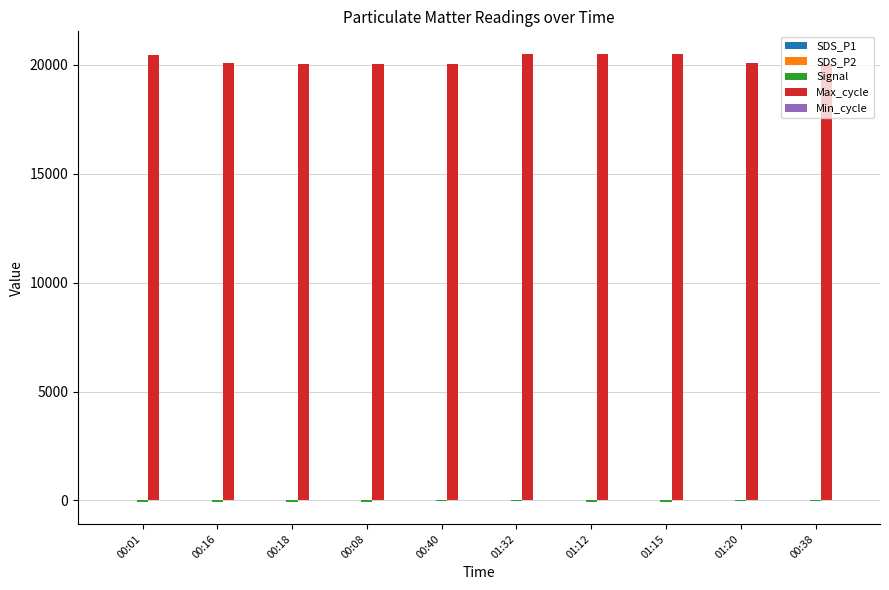

What is the highest value of the Max_cycle series?

20508.0